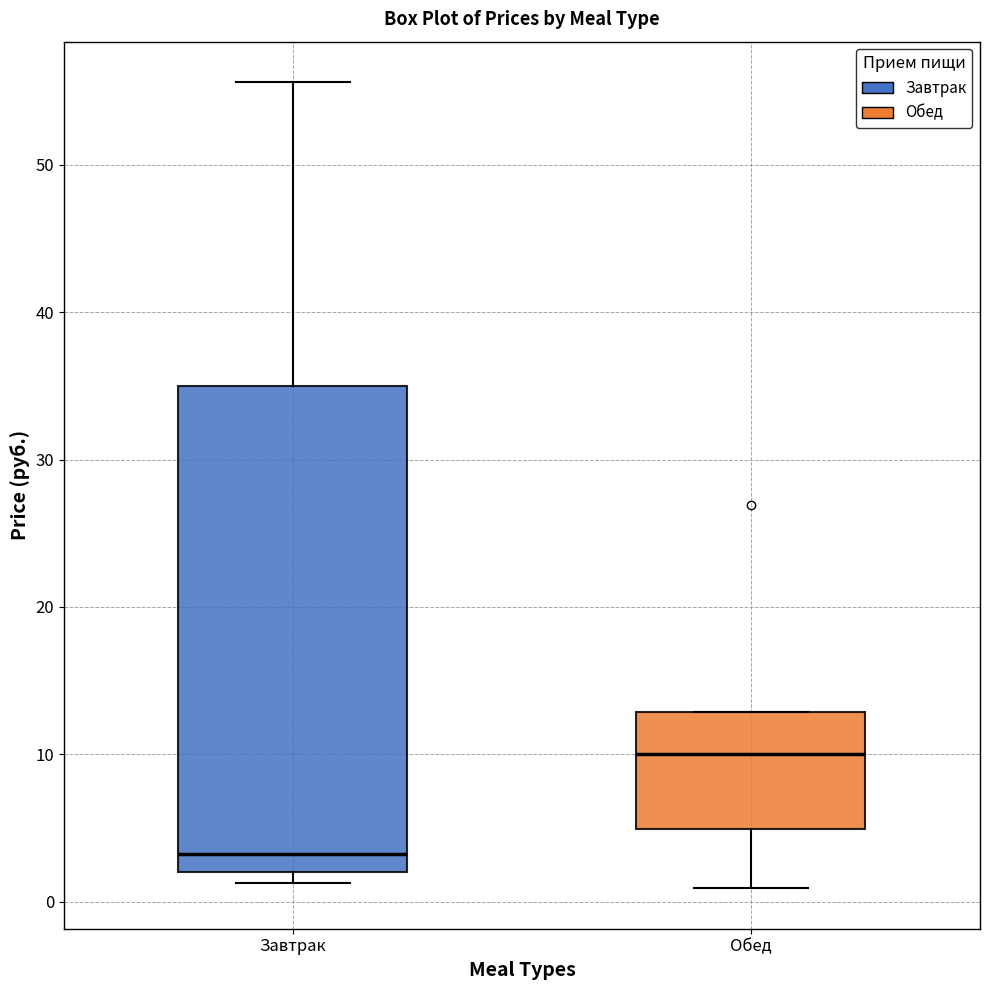

Reading left to right, transcribe this box plot: for each box, give where its median line is, the range the box spans, and where its two whiskers end, as read against the y-axis. The values are not printed on the chart, so give them approximately, as read against the axis.

Завтрак: median 3, box 2 to 35, whiskers 1 to 56
Обед: median 10, box 5 to 13, whiskers 1 to 13